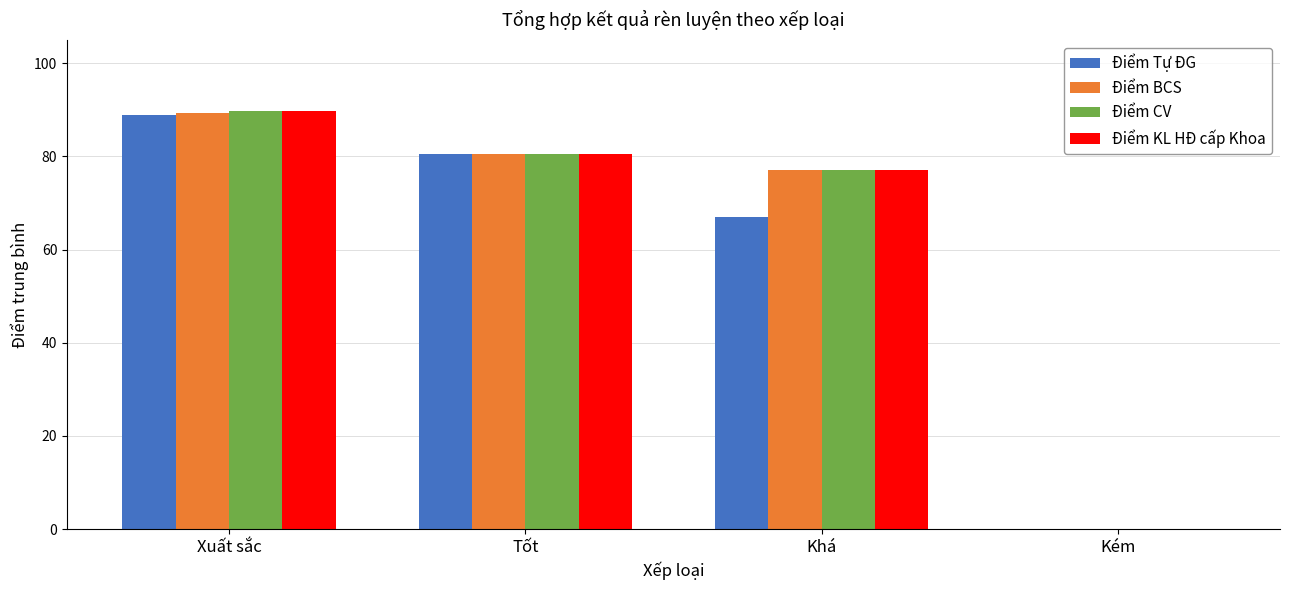

Count the number of categories in the chart.

4